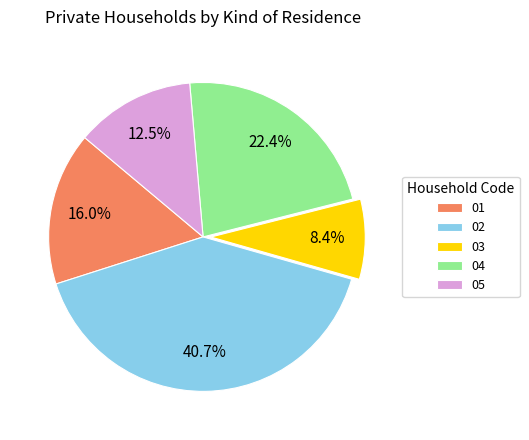

Which slice is the largest?

02